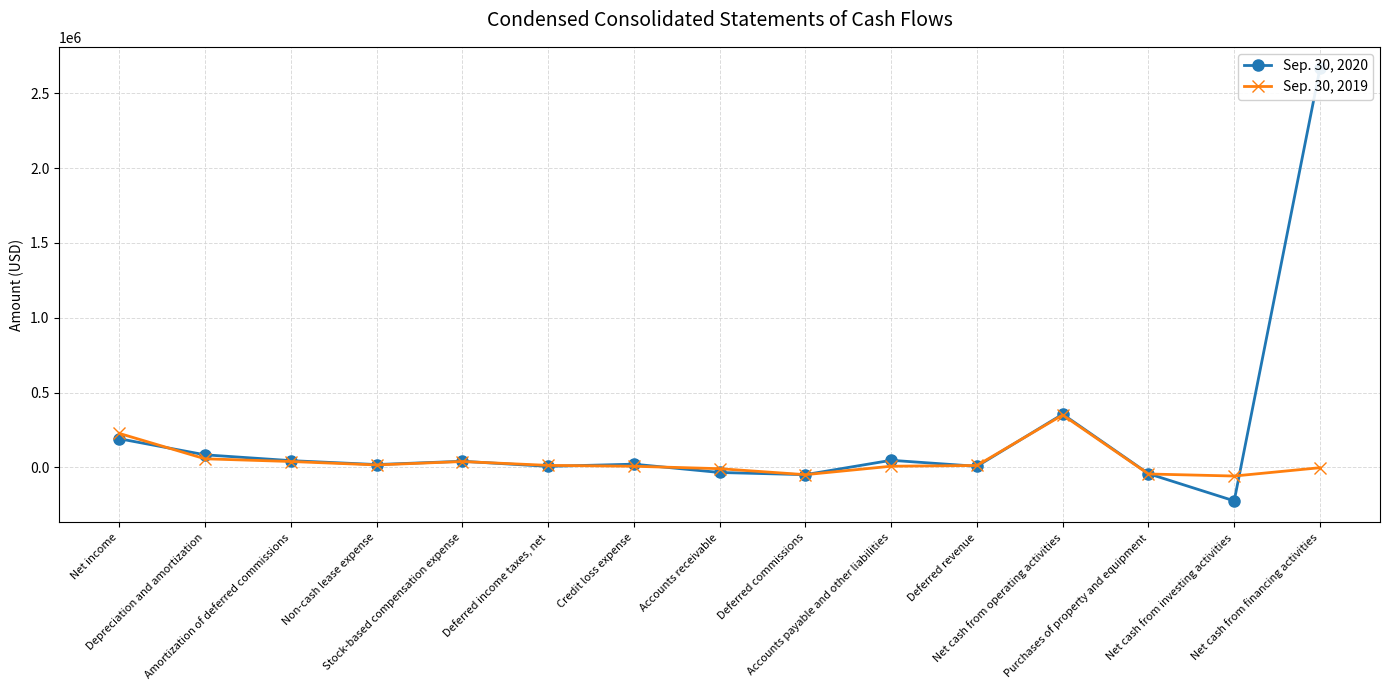

Which series changed the most between Deferred commissions and Net cash from financing activities?

Sep. 30, 2020